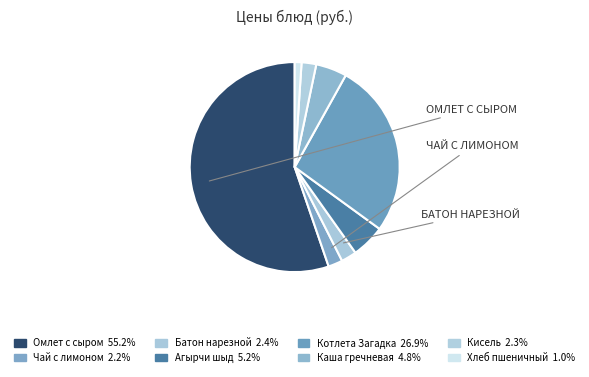

What portion of the pie excludes Котлета Загадка?

73.1%